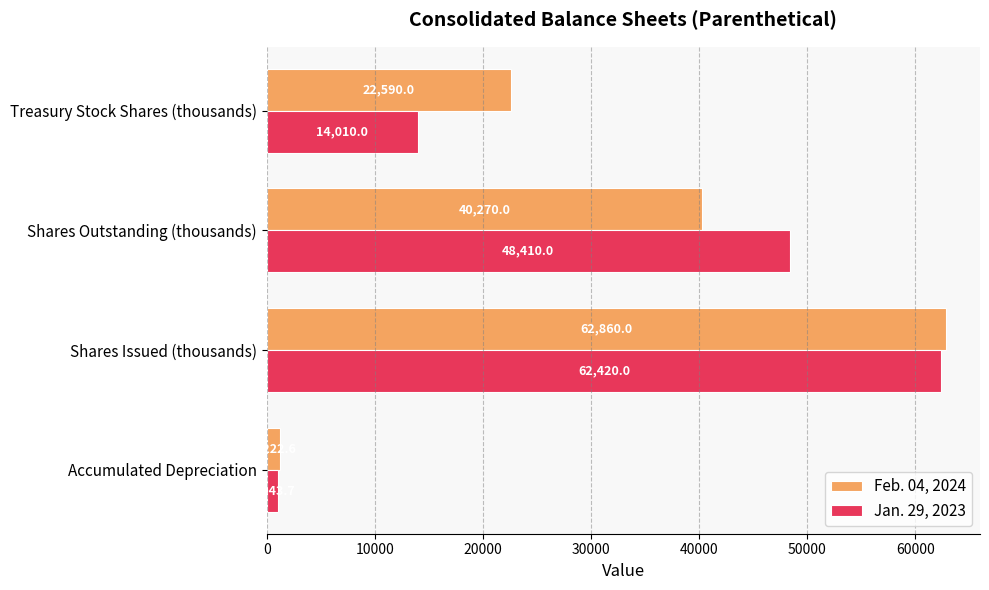

What is the smallest value displayed?

1043.7